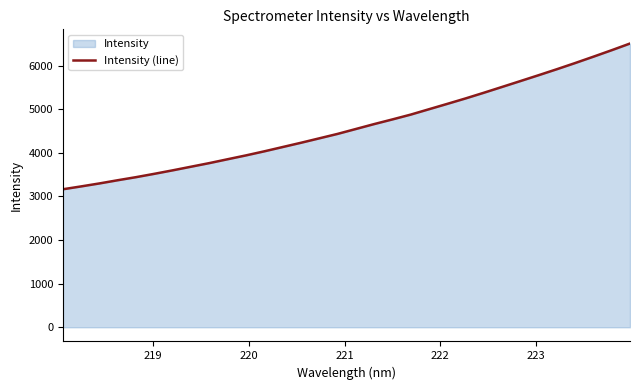

How many lines are shown in the chart?

1